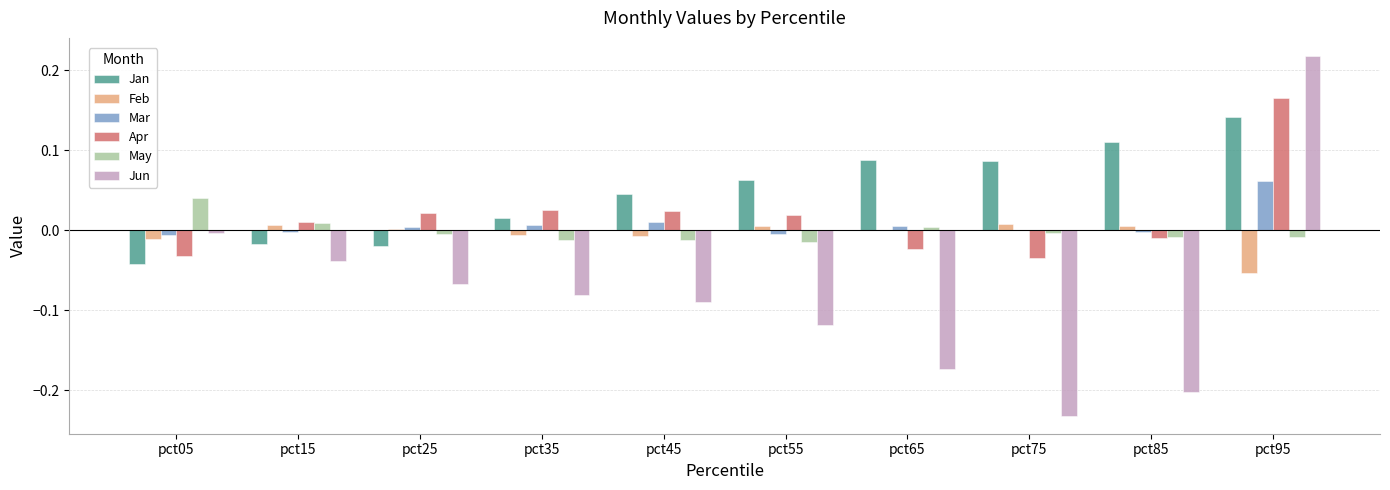

Which series changed the most between pct05 and pct95?

Jun